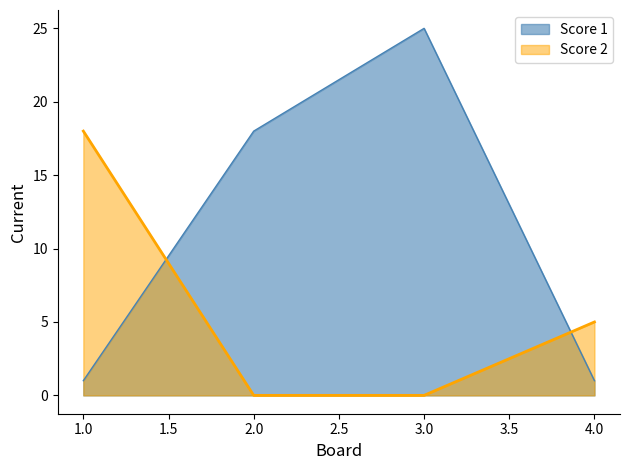

Which has a higher value, 2 or 3?

3